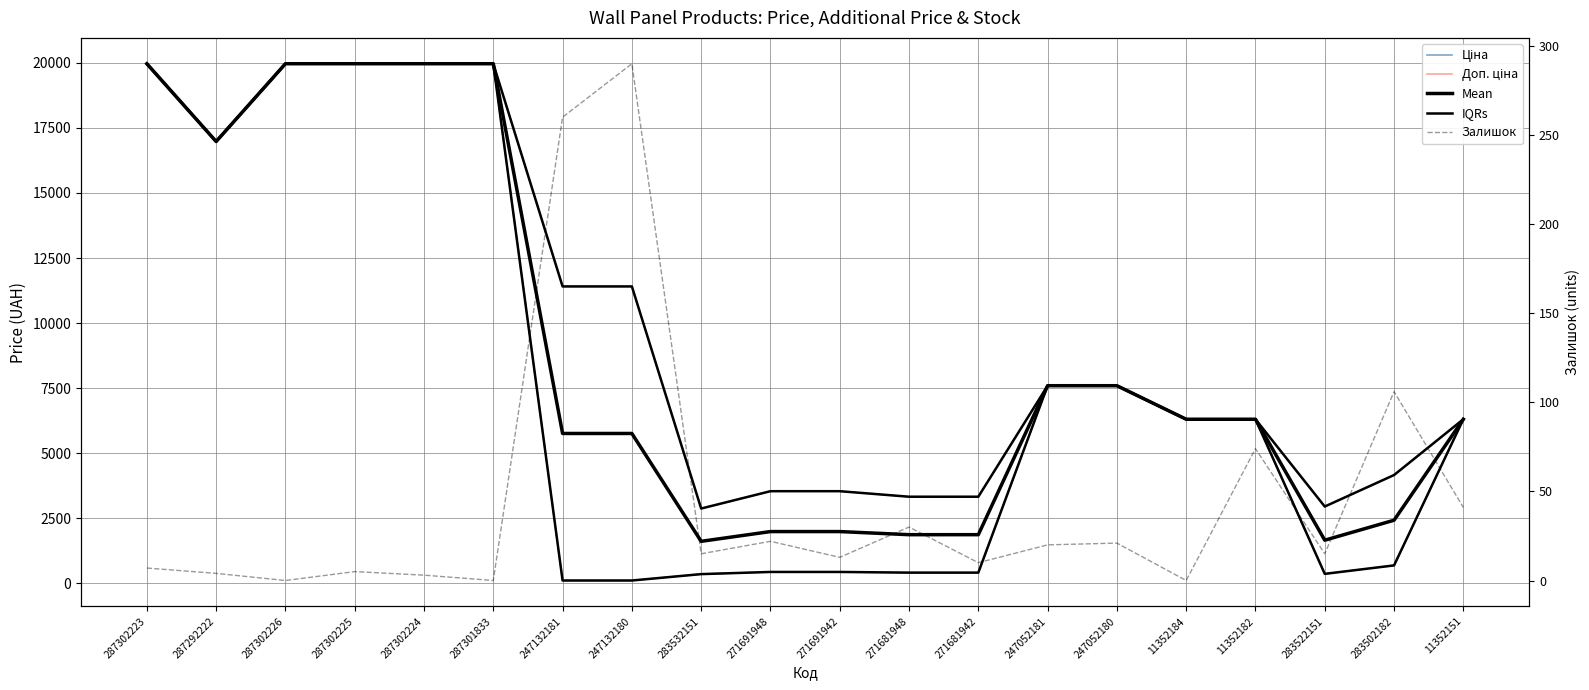

What is the difference between the IQRs values at 11352151 and 287292222?

10667.6